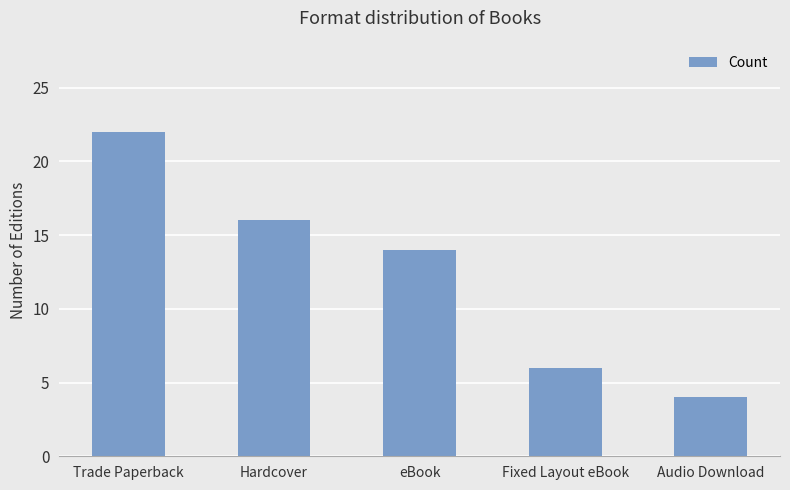

Does the chart contain stacked bars?

No